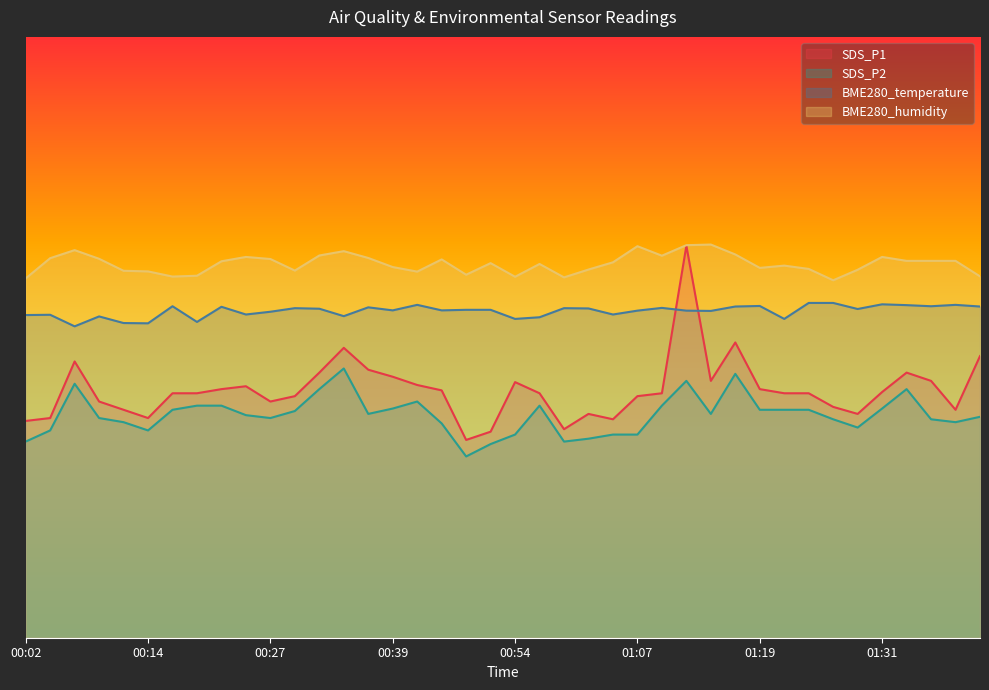

What is the value of the SDS_P2 point at the 27th from the left?

30.9